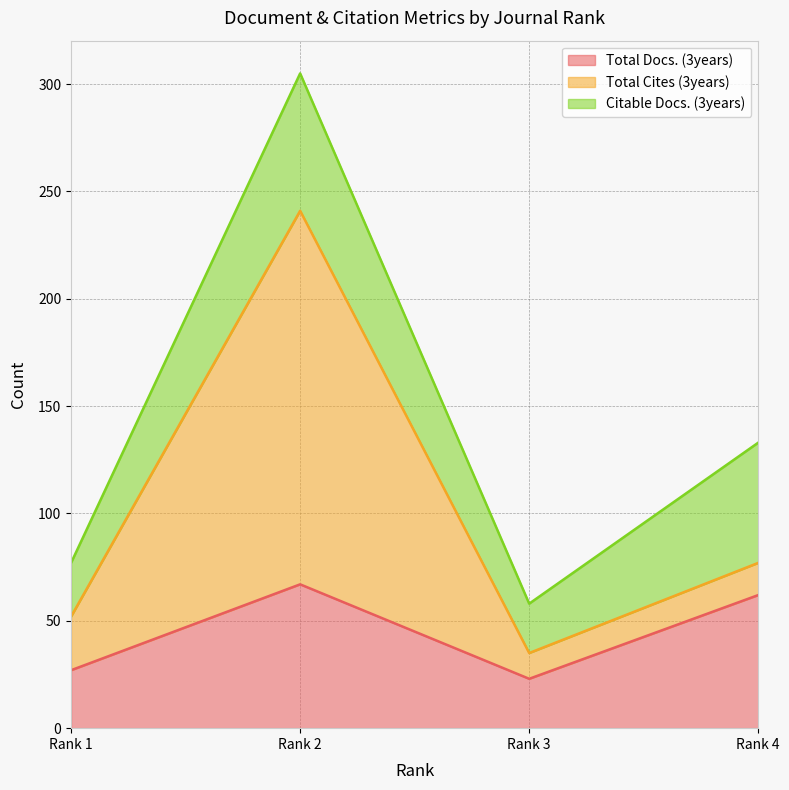

What is the difference between the Total Docs. (3years) values at Rank 3 and Rank 1?

4